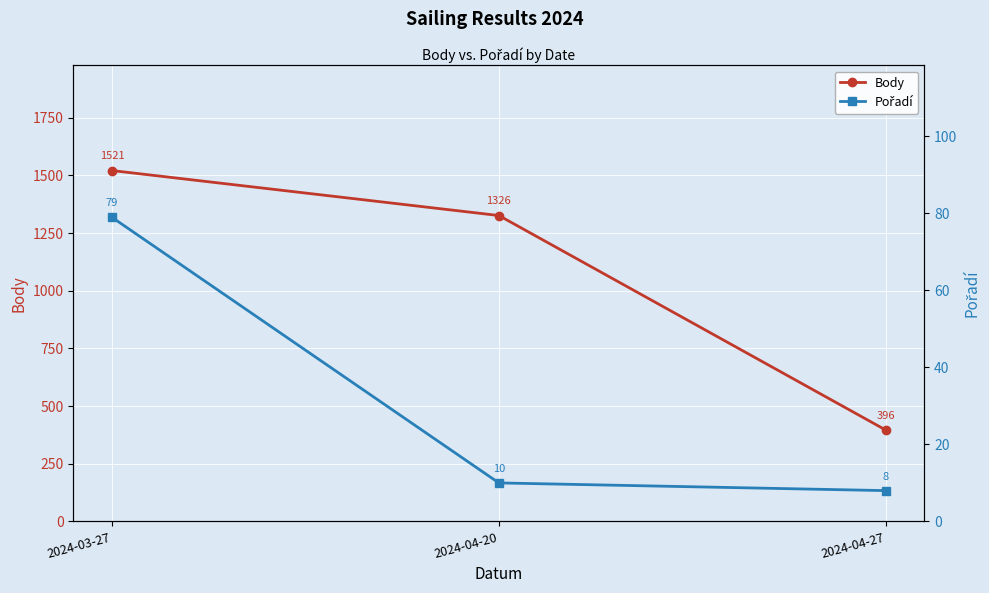

What are all the series names shown in the legend?

Body, Pořadí